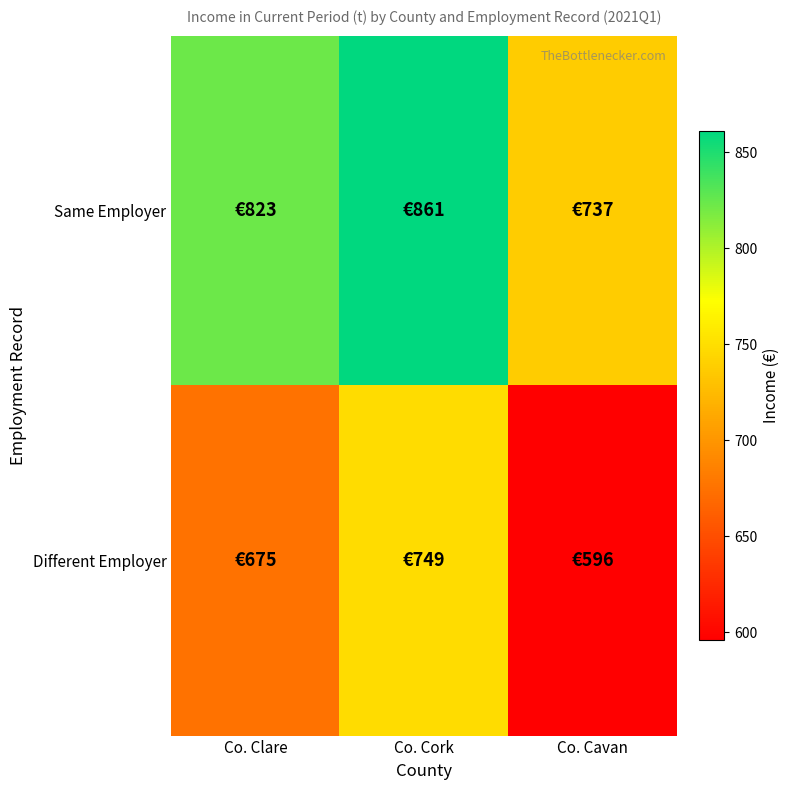

List the series in order of their peak value, highest first.

Same Employer, Different Employer